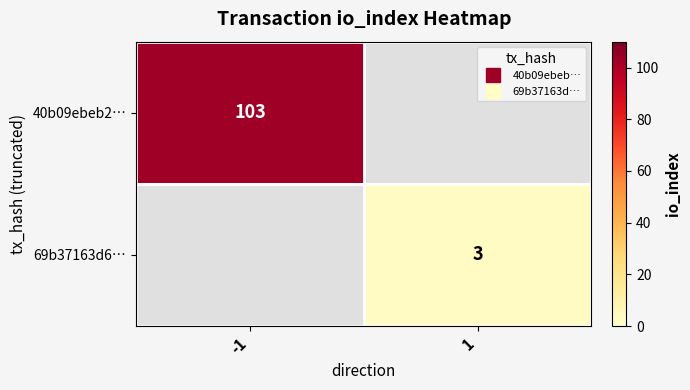

Rank the series by their maximum value, from highest to lowest.

40b09ebeb2…, 69b37163d6…